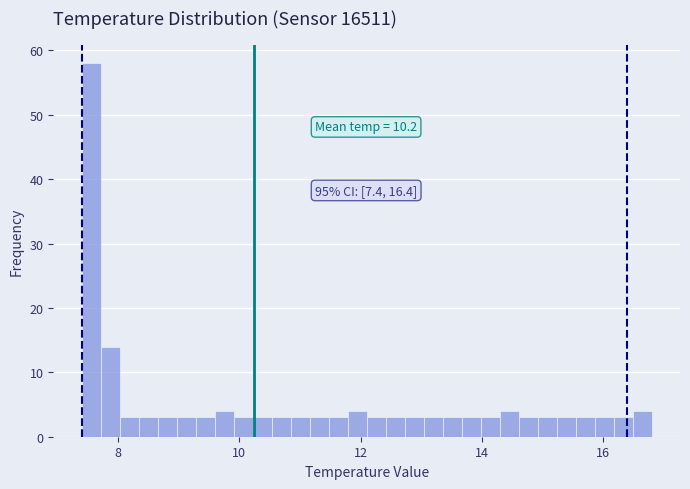

Read against the x-axis, roughly where is the centre of the tallest bar?

7.6